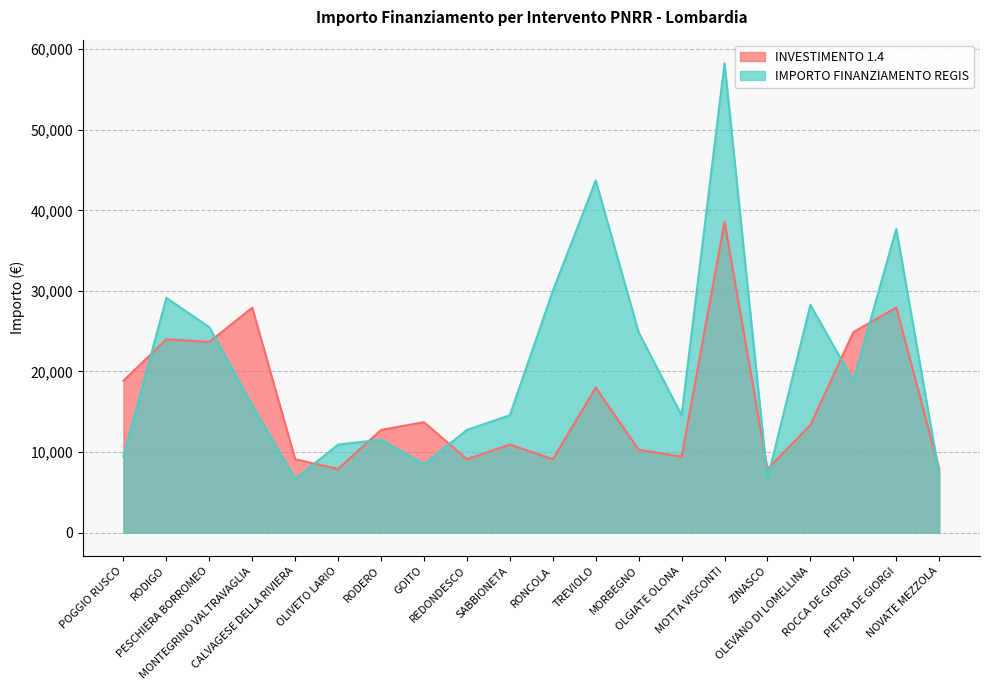

What is the difference between the maximum and second lowest values in the IMPORTO FINANZIAMENTO REGIS series?

51595